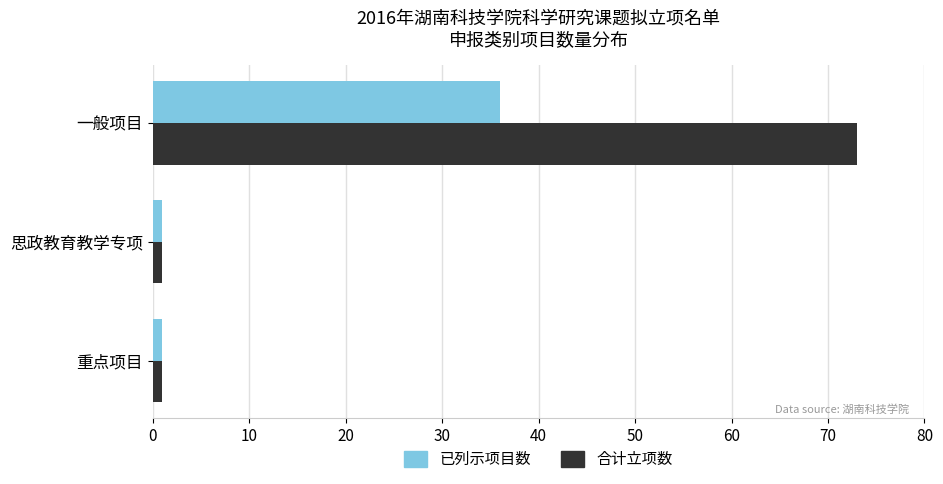

At how many categories does at least one series exceed 47?

1